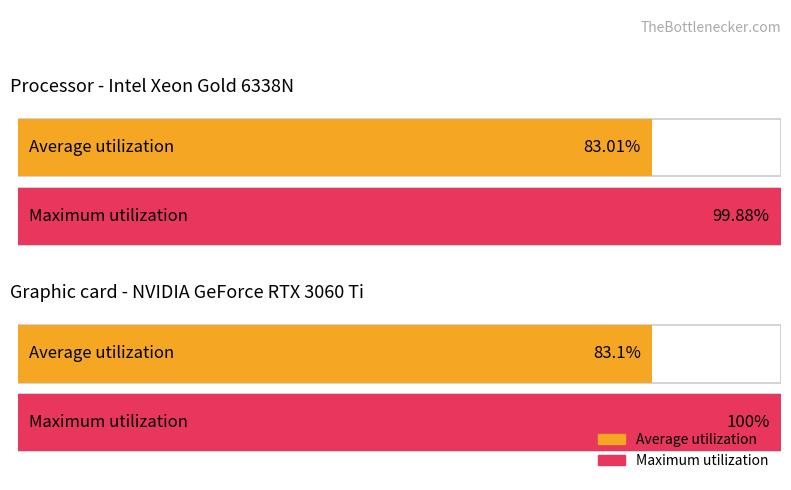

Reading left to right, list all the values displayed in this chart.

Average utilization: 0=83.0	1=99.9	2=83.1	3=100.0
Maximum utilization: 0=83.0	1=99.9	2=83.1	3=100.0